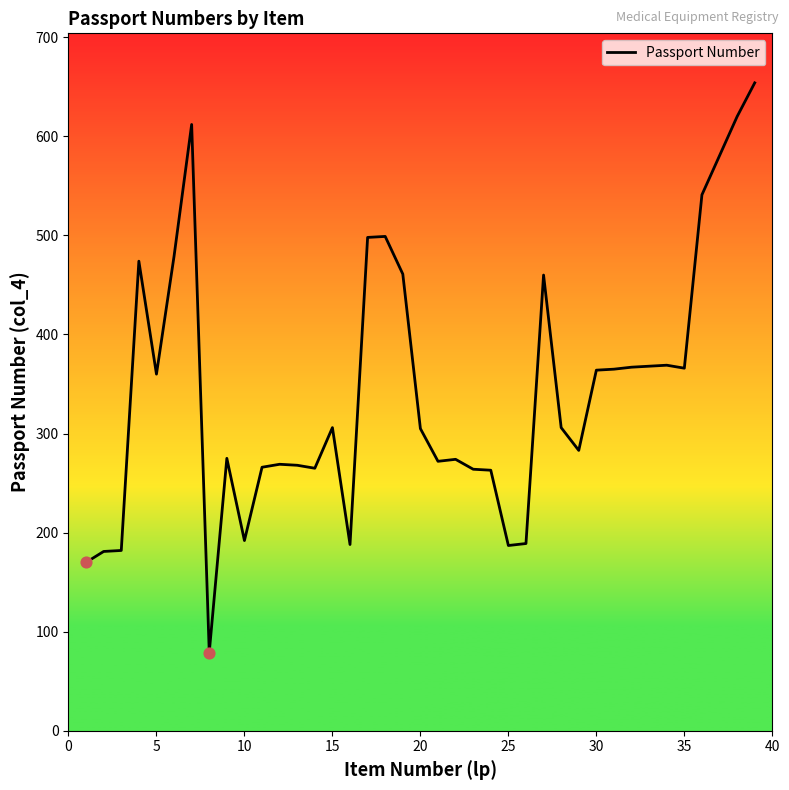

What is the difference between the maximum and minimum values?

575